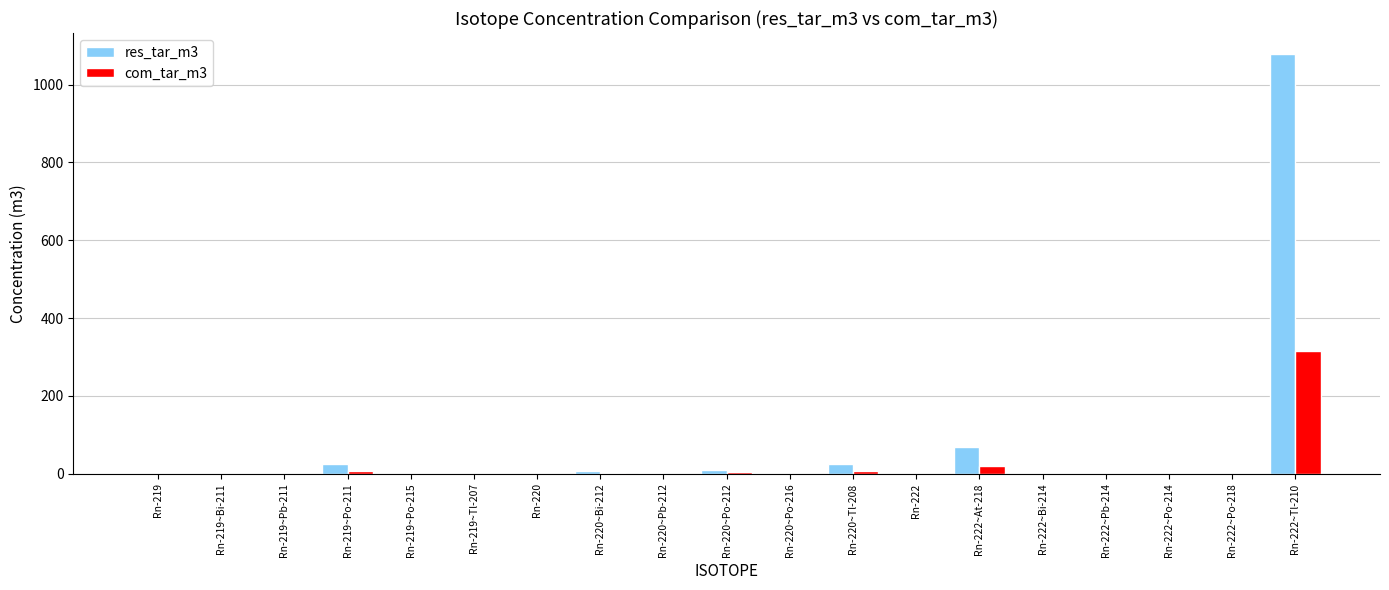

The com_tar_m3 series shows 443.0 at Rn-222~Tl-210. True or false?

False